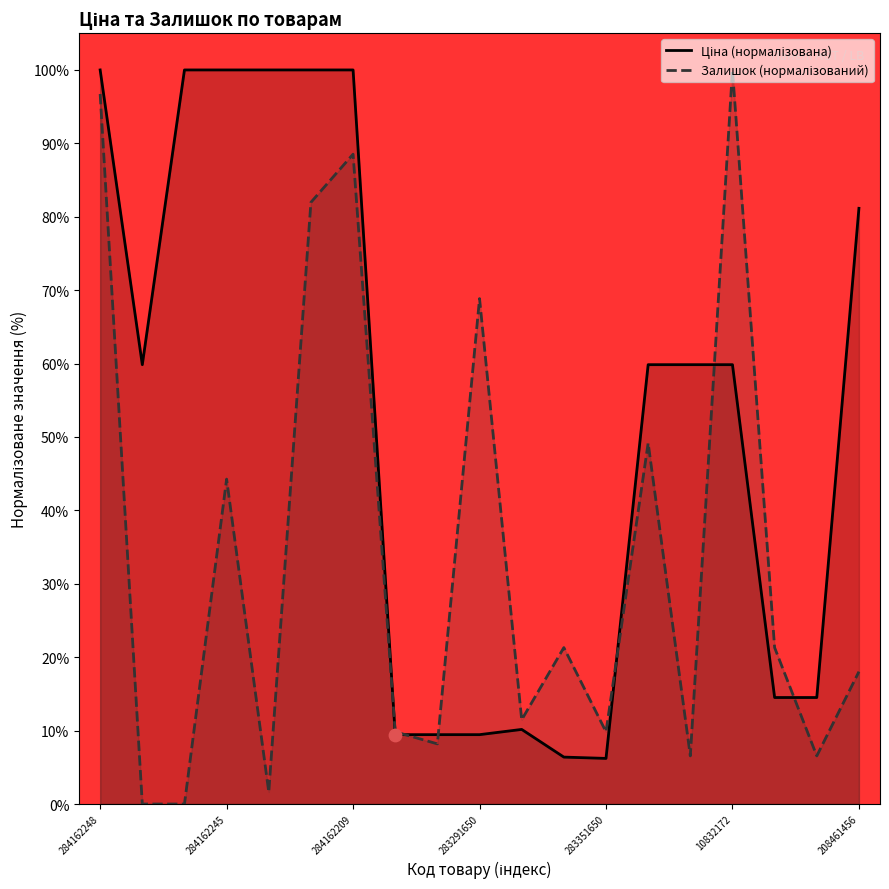

Which series contains the highest Y value?

Ціна (нормалізована)